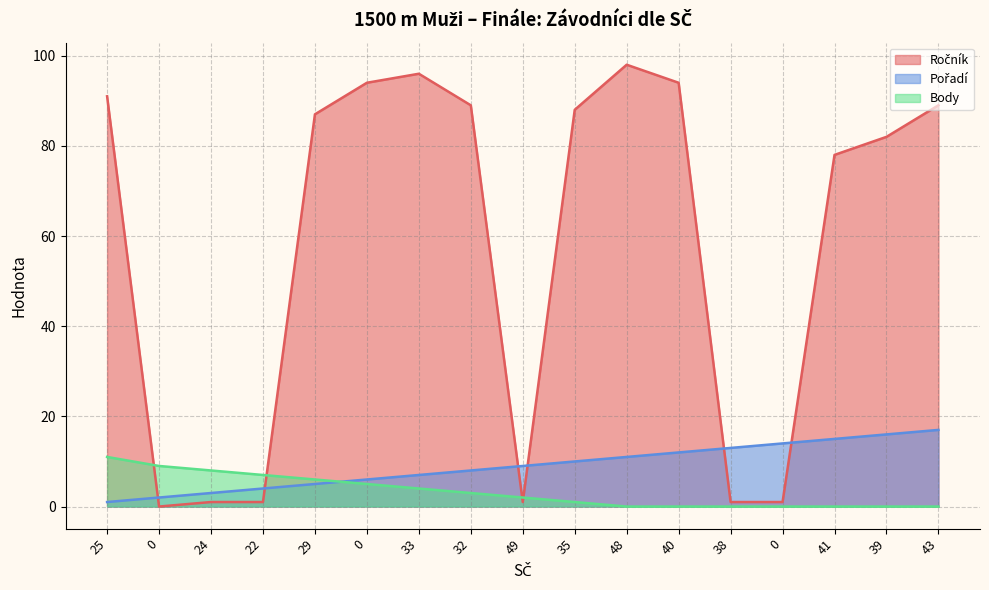

Between which two adjacent categories do Ročník and Pořadí first intersect?

25 and 0